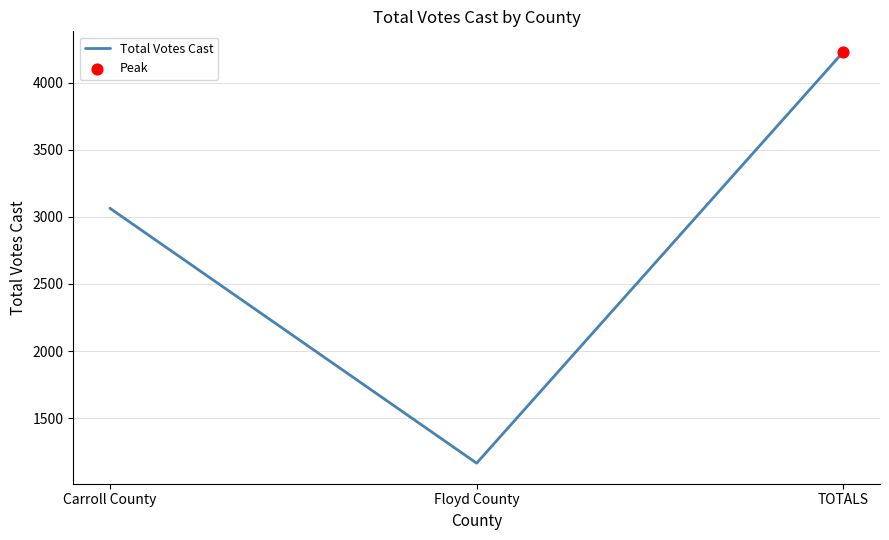

Which has a higher value, TOTALS or Carroll County?

TOTALS